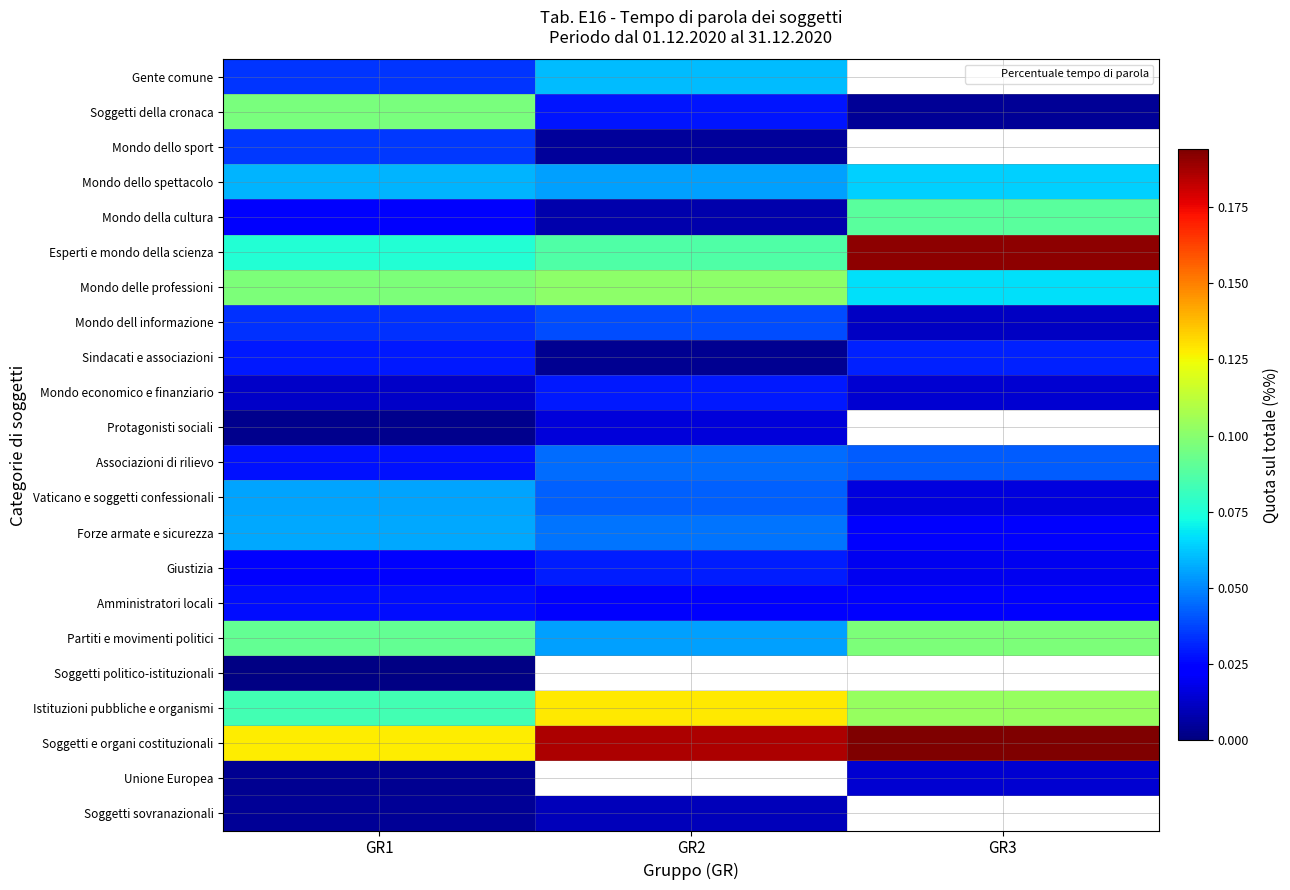

Reading left to right, extract all data points from this chart.

Soggetti sovranazionali: GR1=0.0	GR2=0.0	GR3=0.0
Unione Europea: GR1=0.0	GR2=0.0	GR3=0.0
Soggetti e organi costituzionali: GR1=0.1	GR2=0.2	GR3=0.2
Istituzioni pubbliche e organismi: GR1=0.1	GR2=0.1	GR3=0.1
Soggetti politico-istituzionali: GR1=0.0	GR2=0.0	GR3=0.0
Partiti e movimenti politici: GR1=0.1	GR2=0.1	GR3=0.1
Amministratori locali: GR1=0.0	GR2=0.0	GR3=0.0
Giustizia: GR1=0.0	GR2=0.0	GR3=0.0
Forze armate e sicurezza: GR1=0.1	GR2=0.0	GR3=0.0
Vaticano e soggetti confessionali: GR1=0.1	GR2=0.0	GR3=0.0
Associazioni di rilievo: GR1=0.0	GR2=0.0	GR3=0.0
Protagonisti sociali: GR1=0.0	GR2=0.0	GR3=0.0
Mondo economico e finanziario: GR1=0.0	GR2=0.0	GR3=0.0
Sindacati e associazioni: GR1=0.0	GR2=0.0	GR3=0.0
Mondo dell informazione: GR1=0.0	GR2=0.0	GR3=0.0
Mondo delle professioni: GR1=0.1	GR2=0.1	GR3=0.1
Esperti e mondo della scienza: GR1=0.1	GR2=0.1	GR3=0.2
Mondo della cultura: GR1=0.0	GR2=0.0	GR3=0.1
Mondo dello spettacolo: GR1=0.1	GR2=0.1	GR3=0.1
Mondo dello sport: GR1=0.0	GR2=0.0	GR3=0.0
Soggetti della cronaca: GR1=0.1	GR2=0.0	GR3=0.0
Gente comune: GR1=0.0	GR2=0.1	GR3=0.0